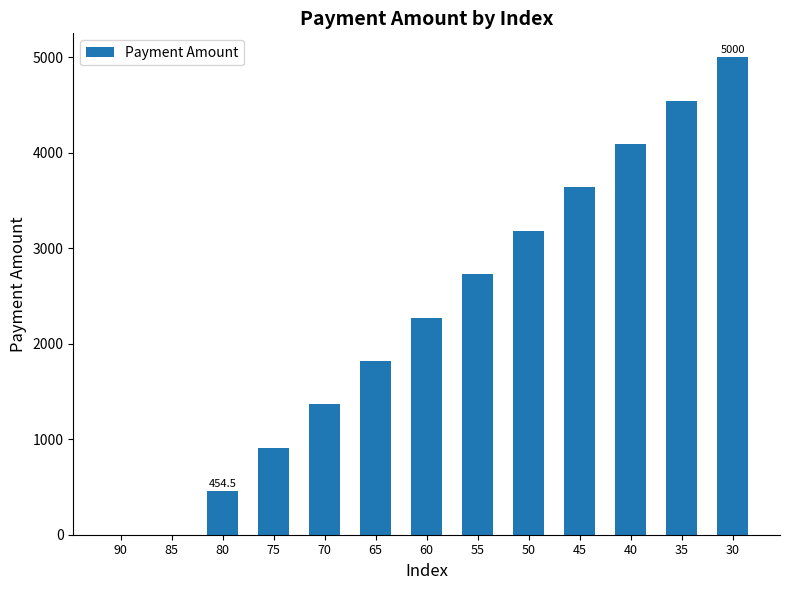

Count the number of data series in this chart.

1